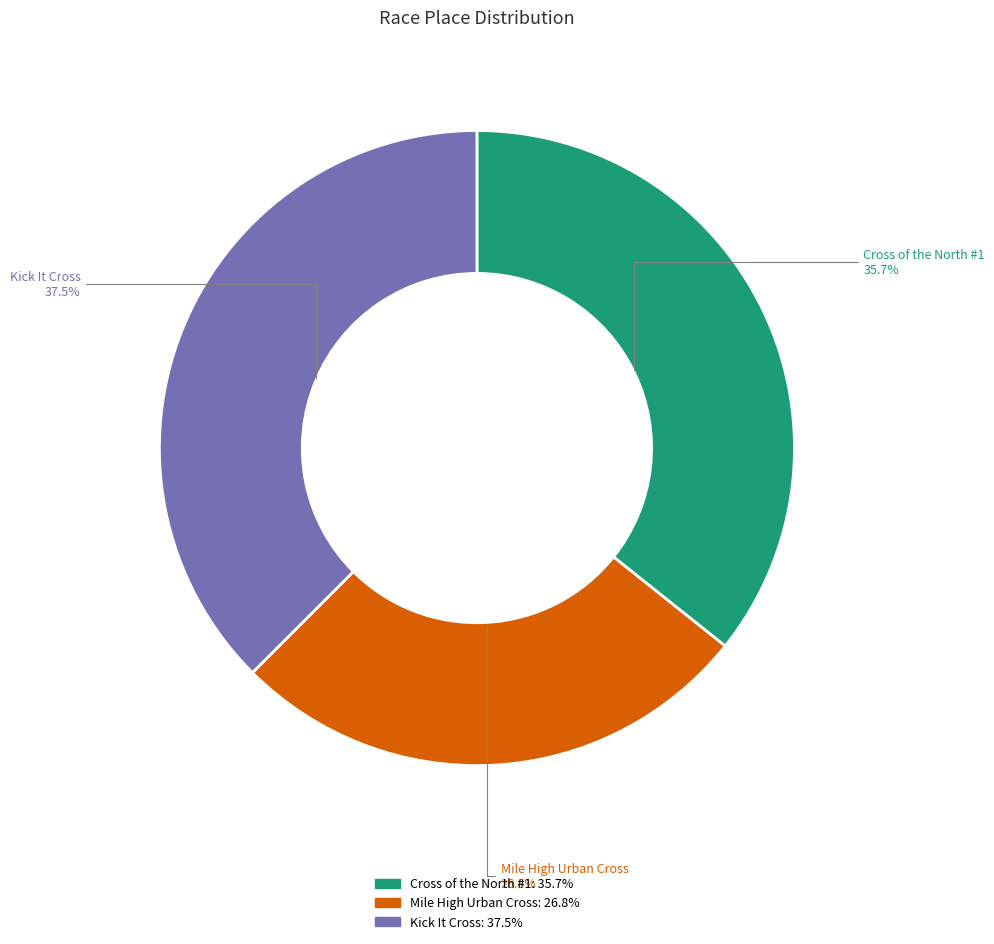

Between Cross of the North #1 and Kick It Cross, which is larger?

Kick It Cross